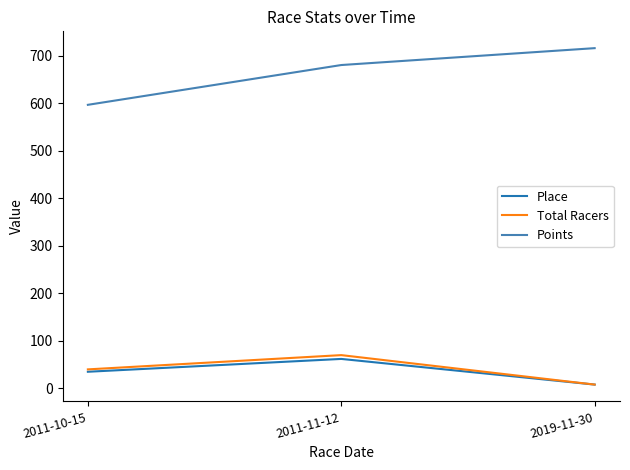

What is the difference between the maximum and minimum values in the Place series?

54.0